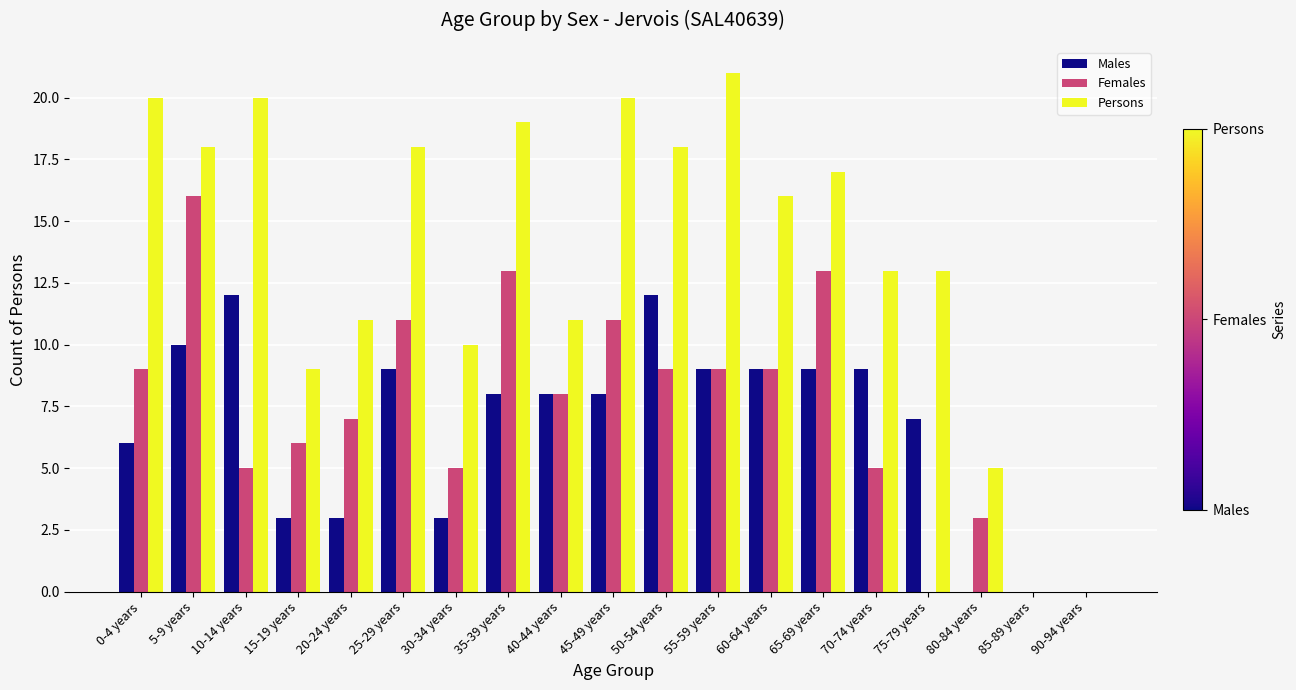

Is the value of Males at 15-19 years greater than the value of Persons at 10-14 years?

No